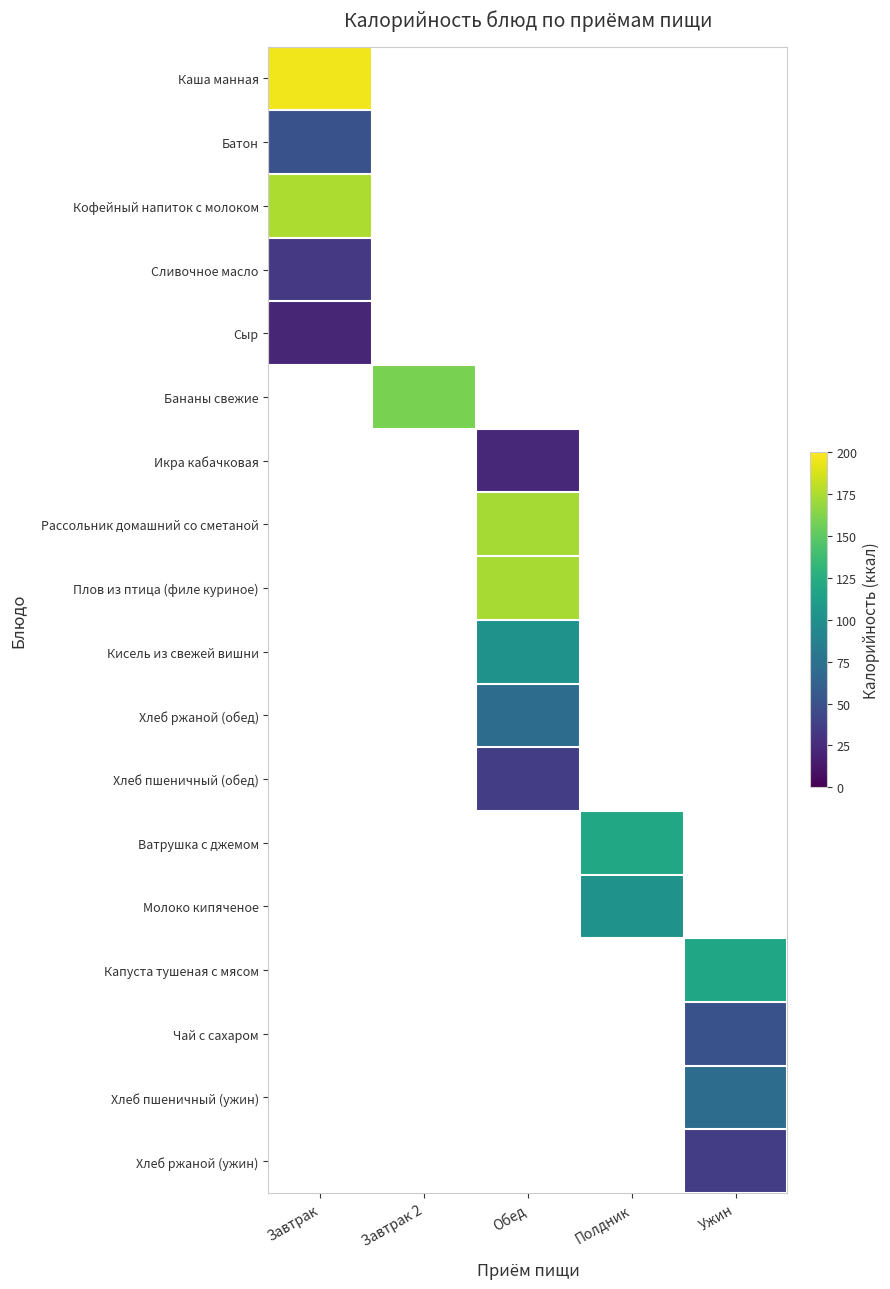

How many values in Бананы свежие are above zero?

1